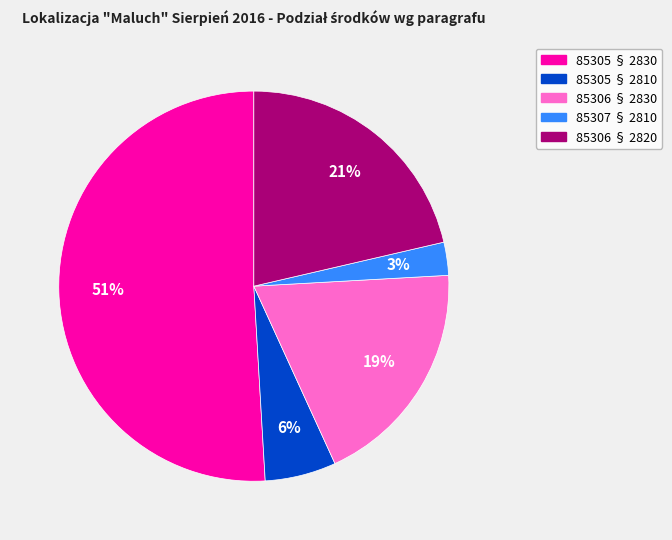

True or false: 85306 § 2820 accounts for 33% of the total.

False